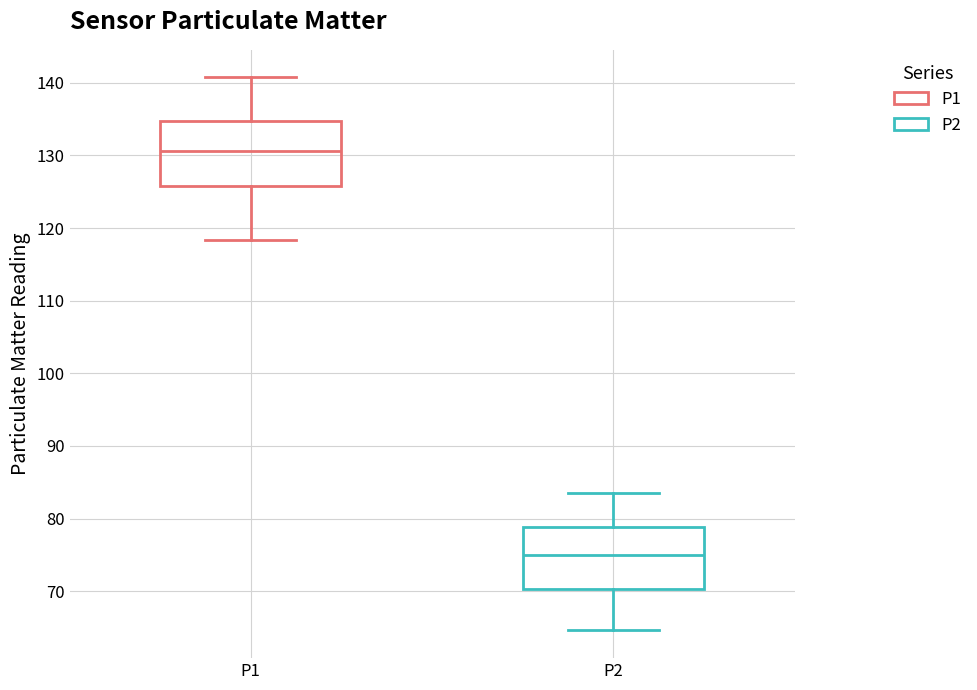

Reading left to right, transcribe this box plot: for each box, give where its median line is, the range the box spans, and where its two whiskers end, as read against the y-axis. The values are not printed on the chart, so give them approximately, as read against the axis.

P1: median 131, box 126 to 135, whiskers 118 to 141
P2: median 75, box 70 to 79, whiskers 65 to 84